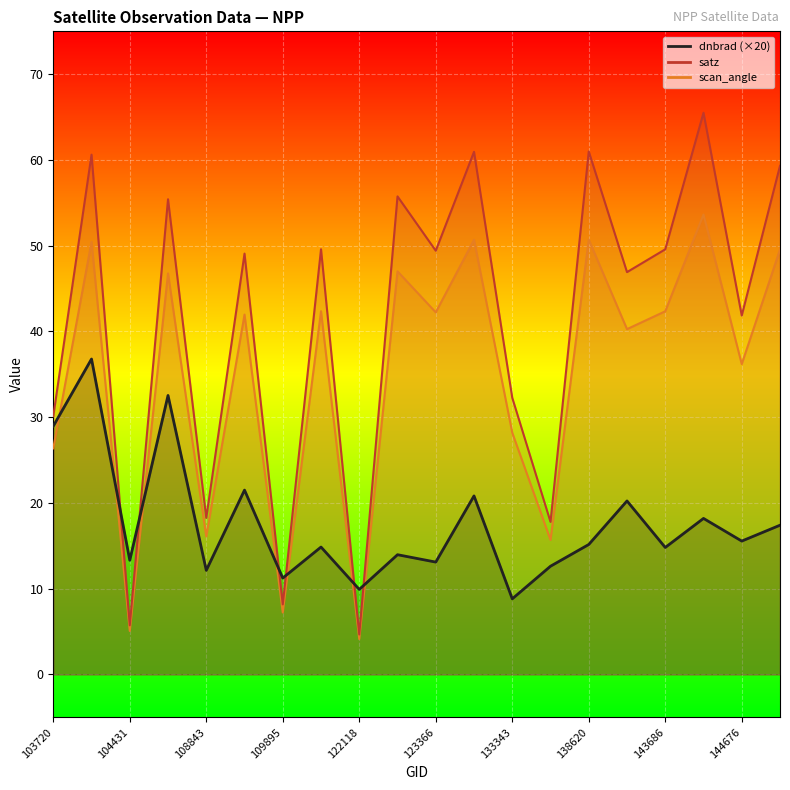

What is the spread (max minus min) of values at 104431?

8.2